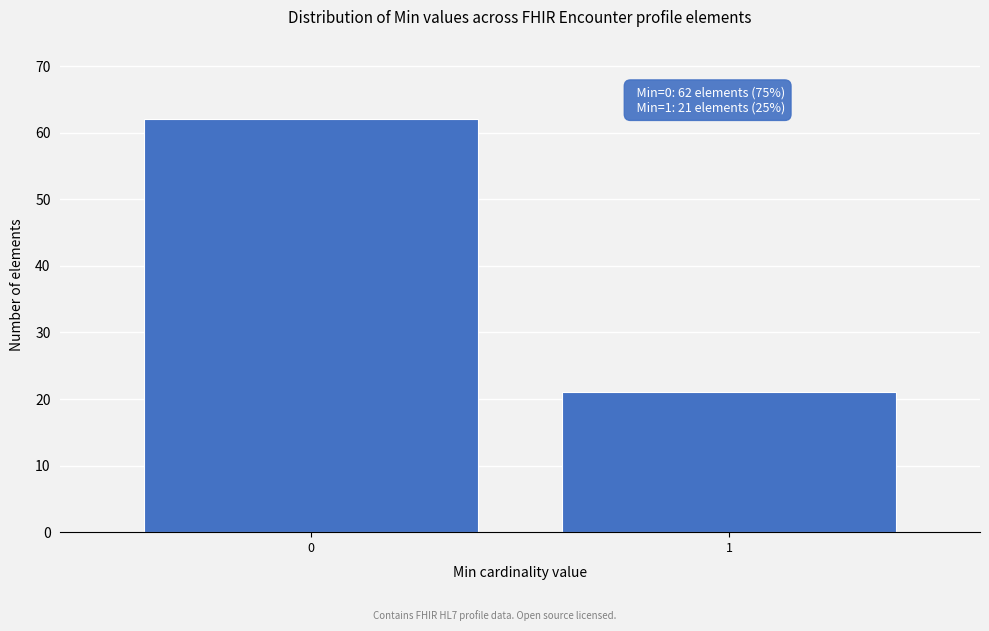

Reading left to right, list all the values displayed in this chart.

62	21